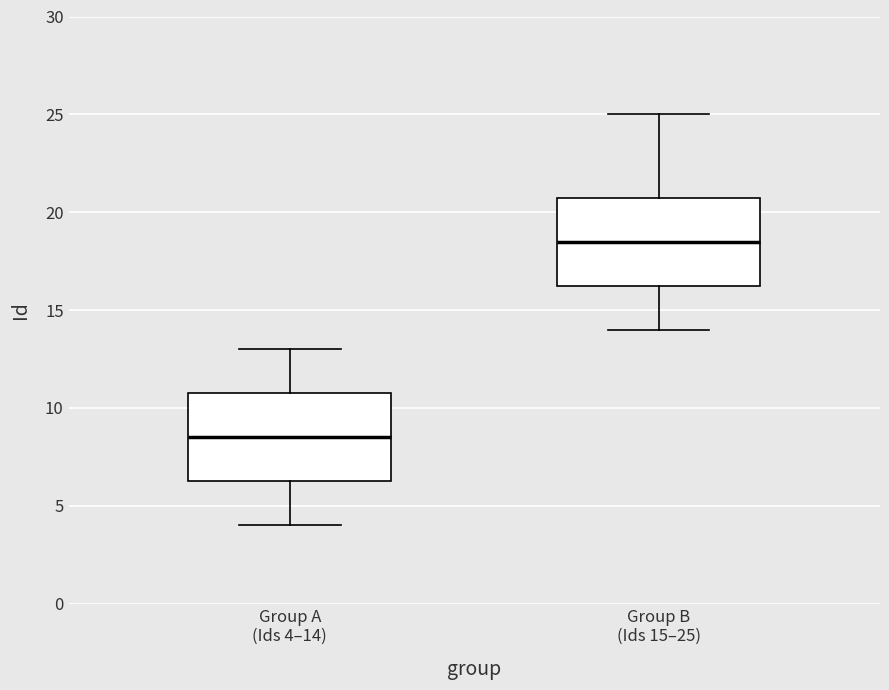

Which box has the lowest median line?

Group A (Ids 4–14)